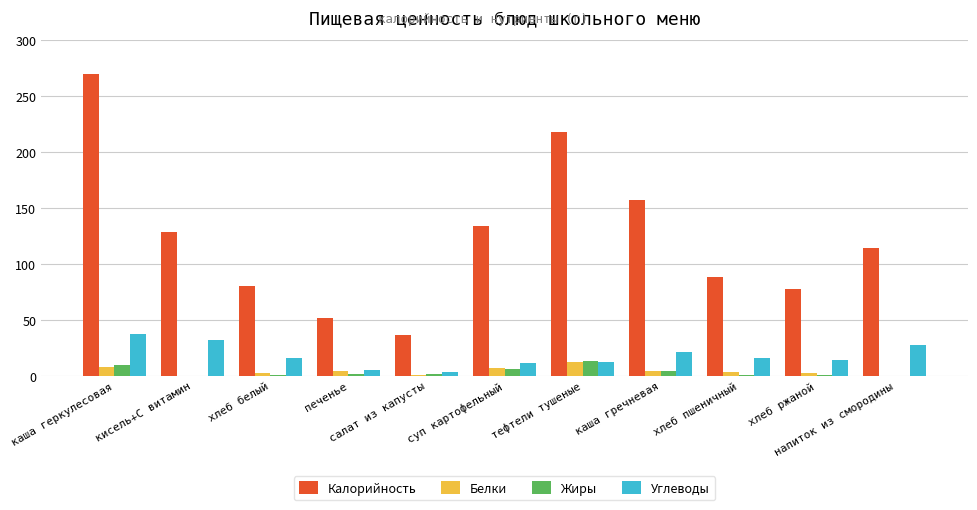

Which series has the largest total across all categories?

Калорийность